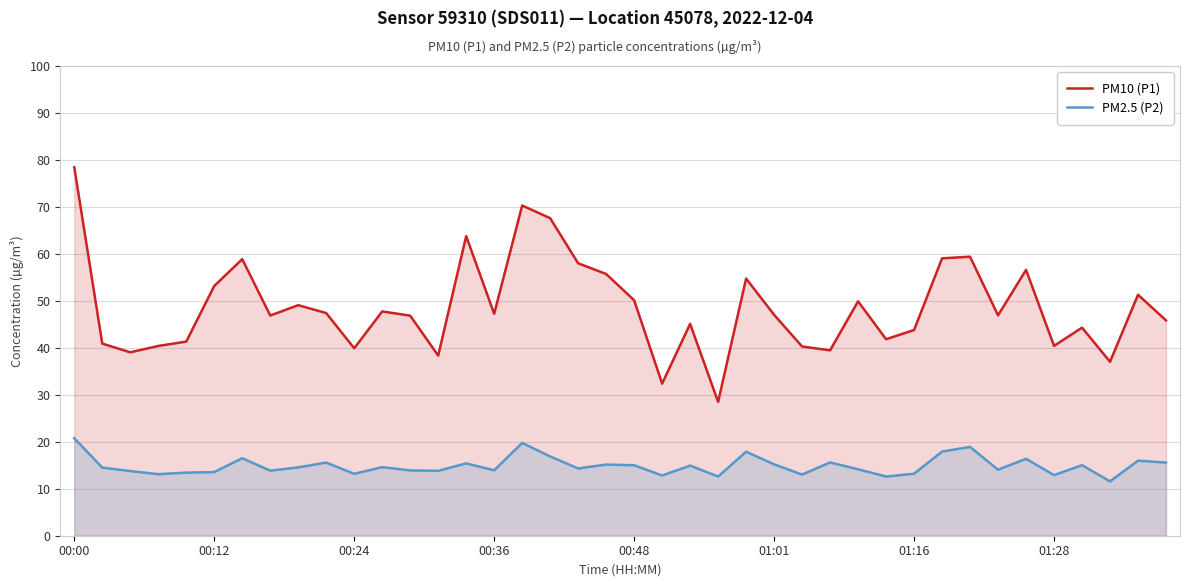

At 37, list the series in order from smallest to largest.

PM2.5 (P2), PM10 (P1)